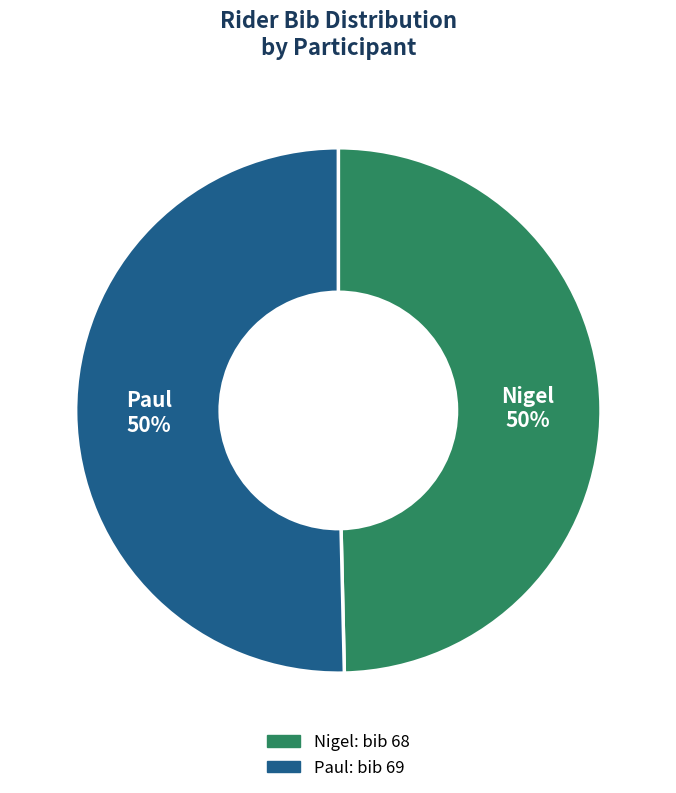

Approximately how many times larger is the value at Nigel compared to Paul?

1.0